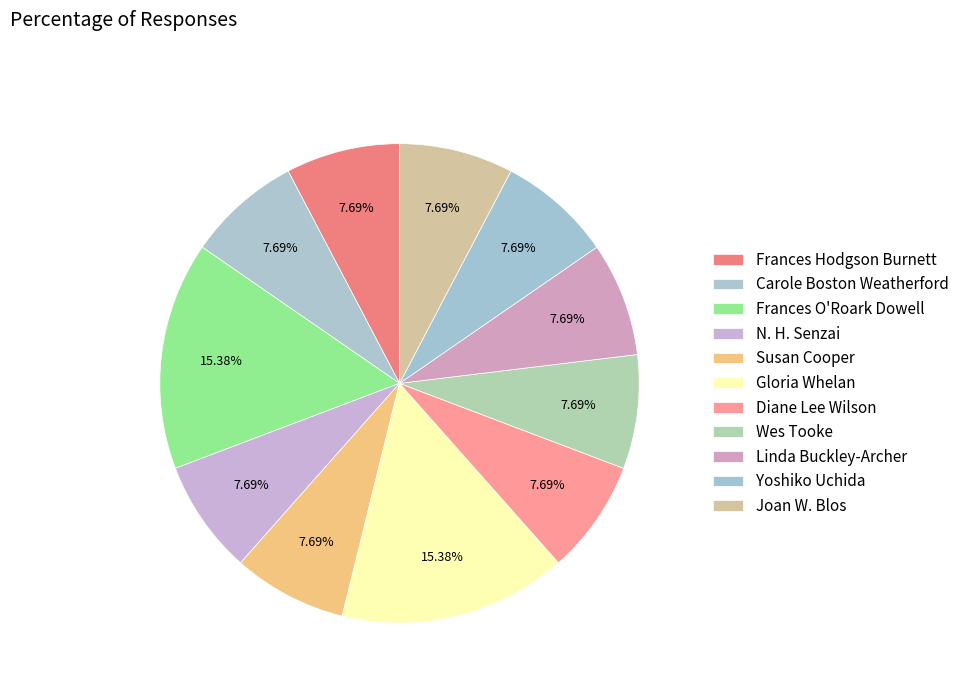

Count the number of slices in the pie.

11